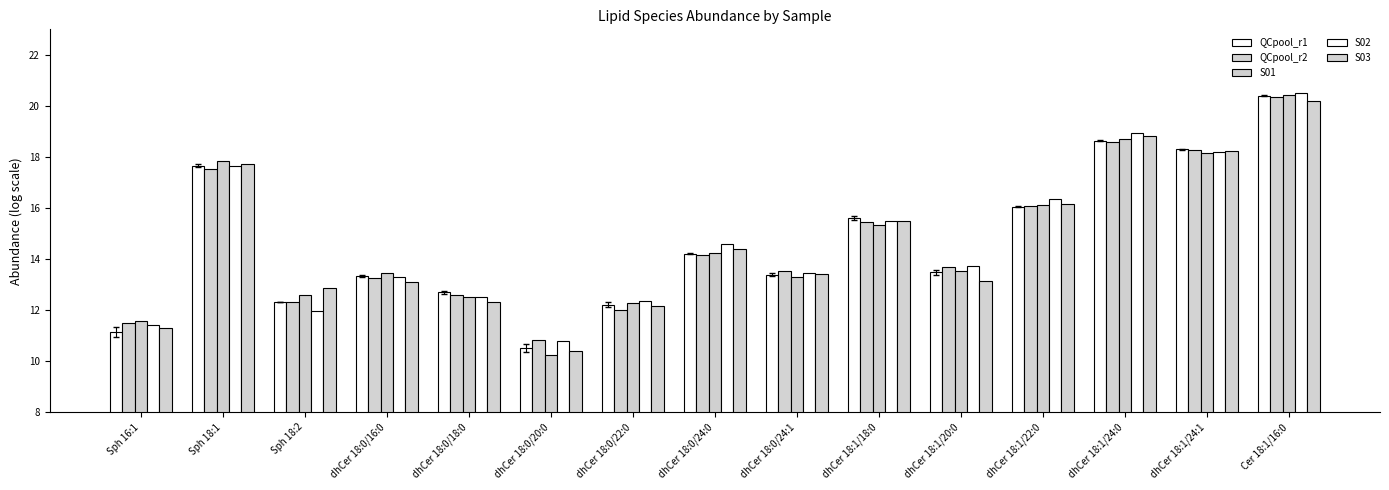

What is the label of the 1st bar from the left?

Sph 16:1